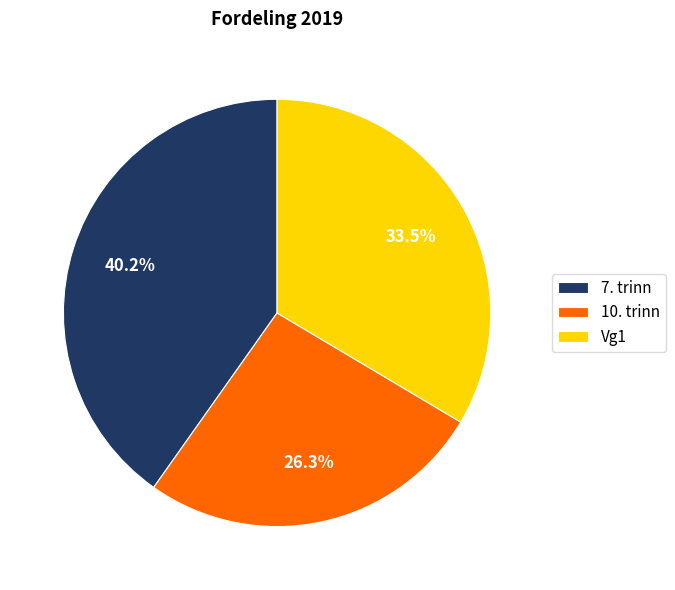

The 7. trinn slice represents 40% of the pie. True or false?

True